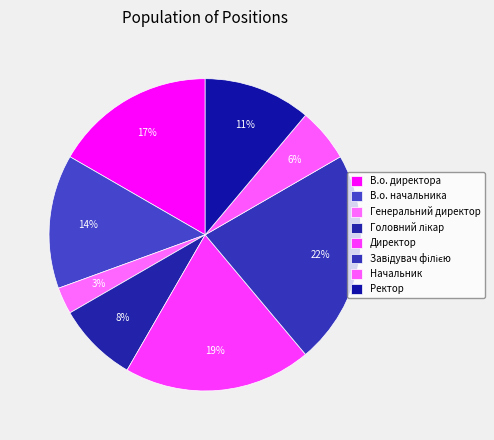

What is the largest slice in the pie chart?

Завідувач філією